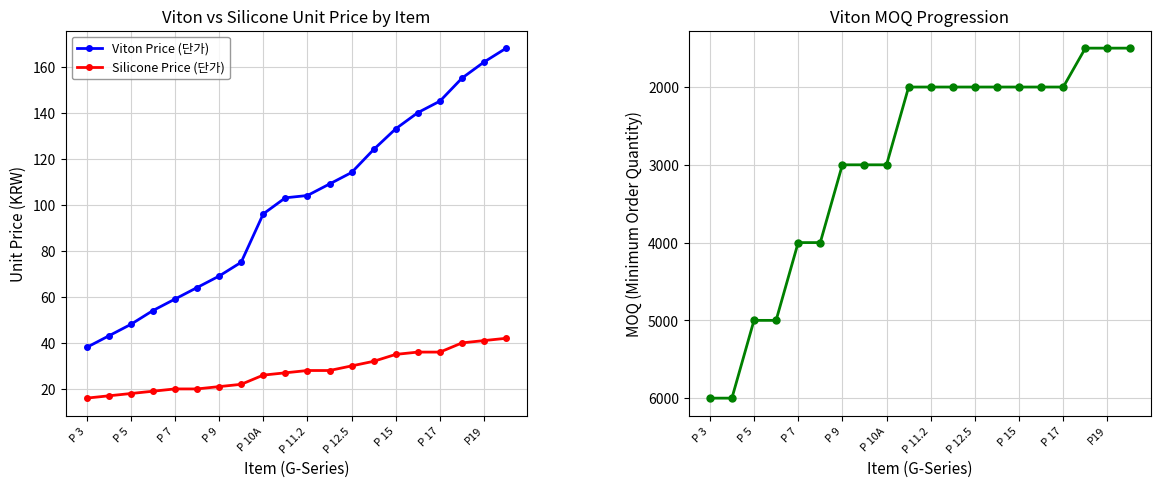

The value of Viton Price (단가) at P 11.2 is 170. True or false?

False